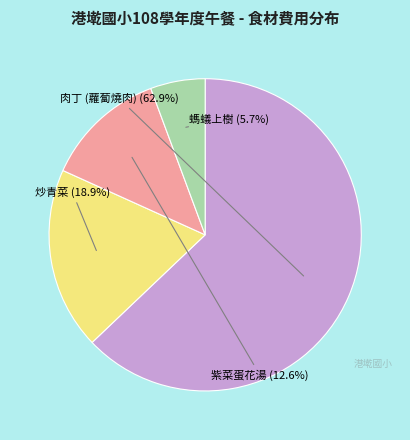

Count the number of slices in the pie.

4